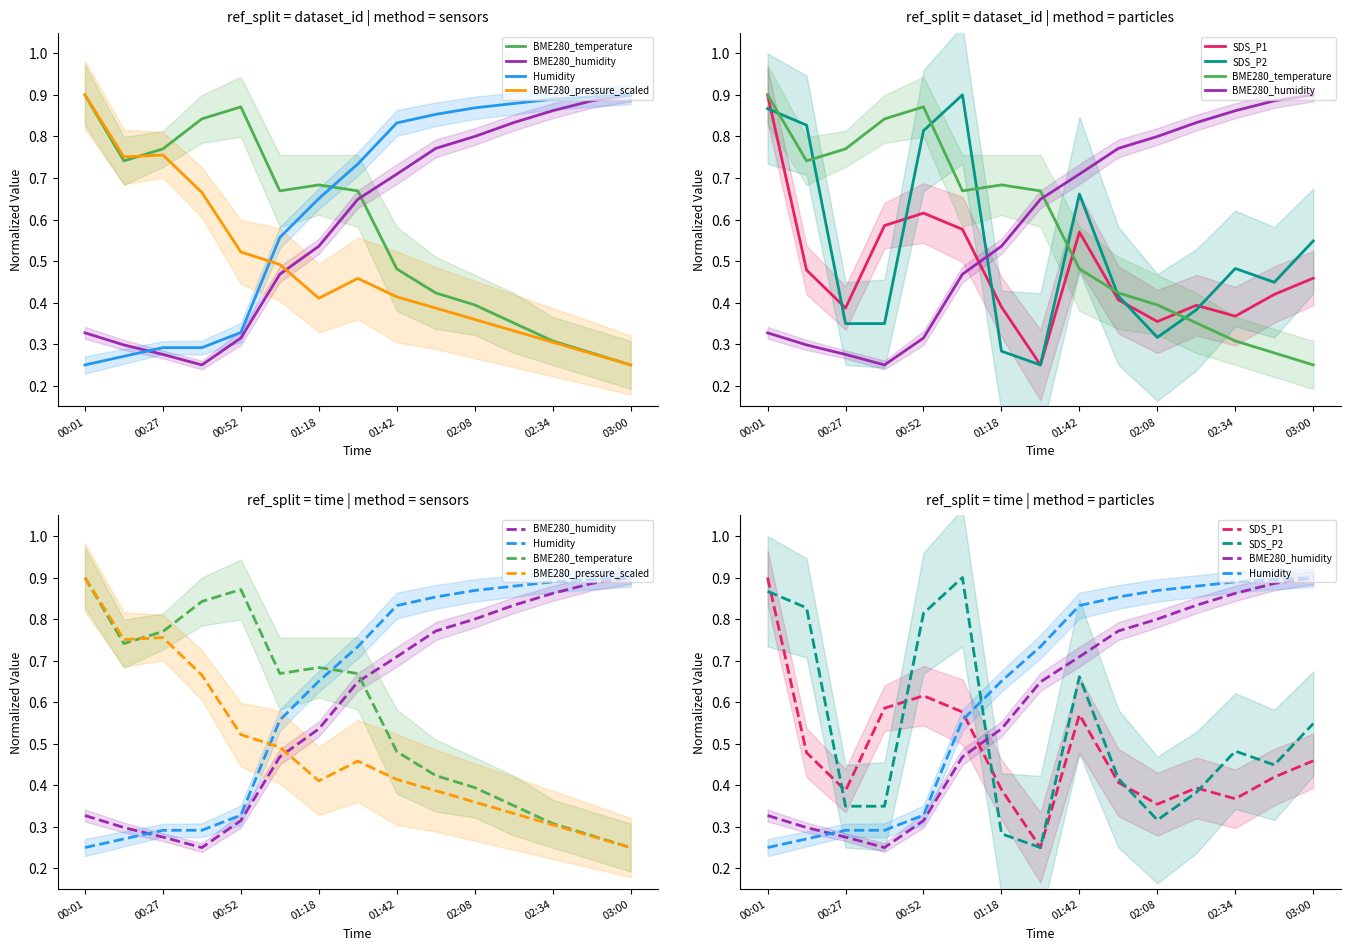

Which series has the largest total across all categories?

Humidity